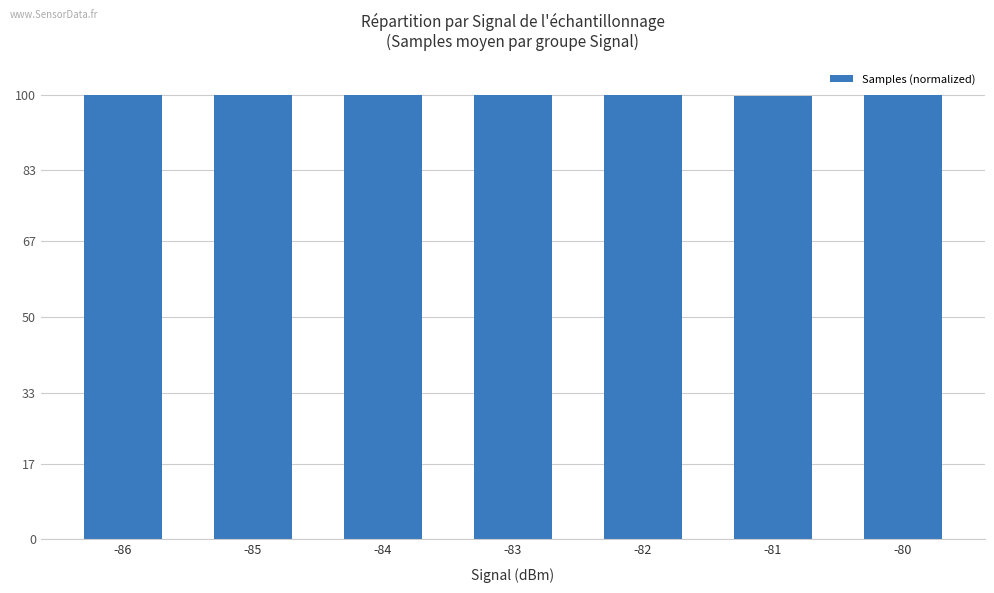

What is the maximum value shown in the chart?

100.0